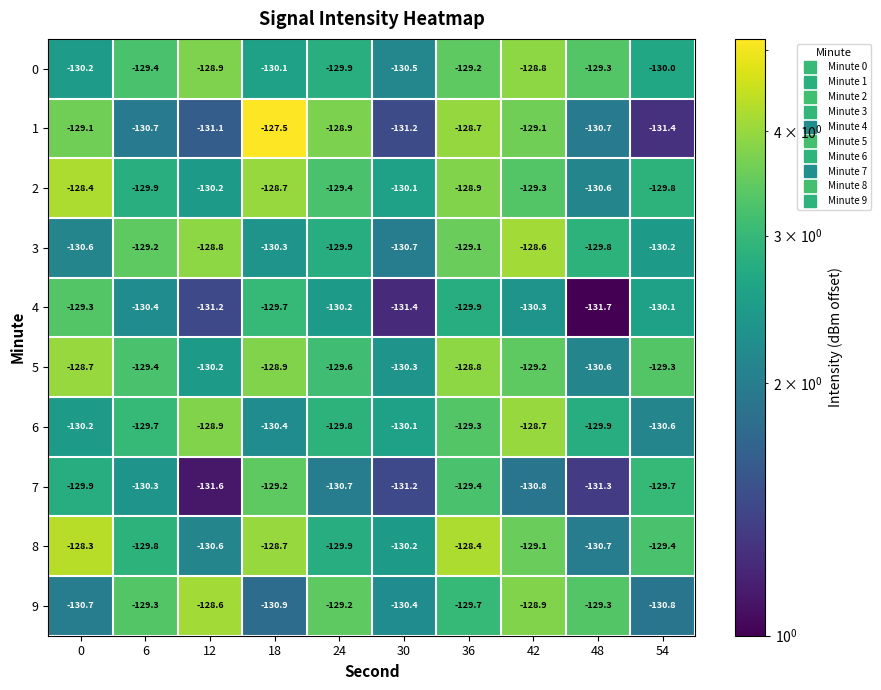

What is the difference between the 1 values at 12 and 6?

0.4